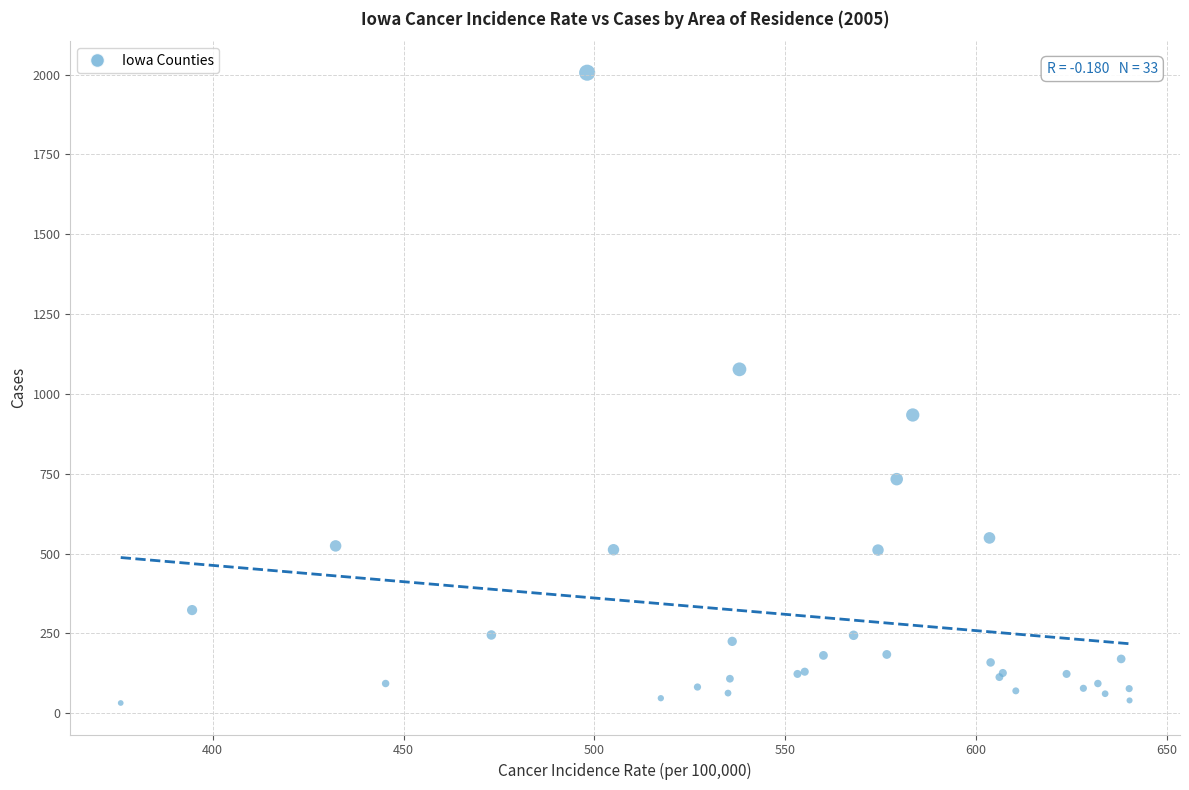

What Y value in the scatter plot is closest to 1019?

1077